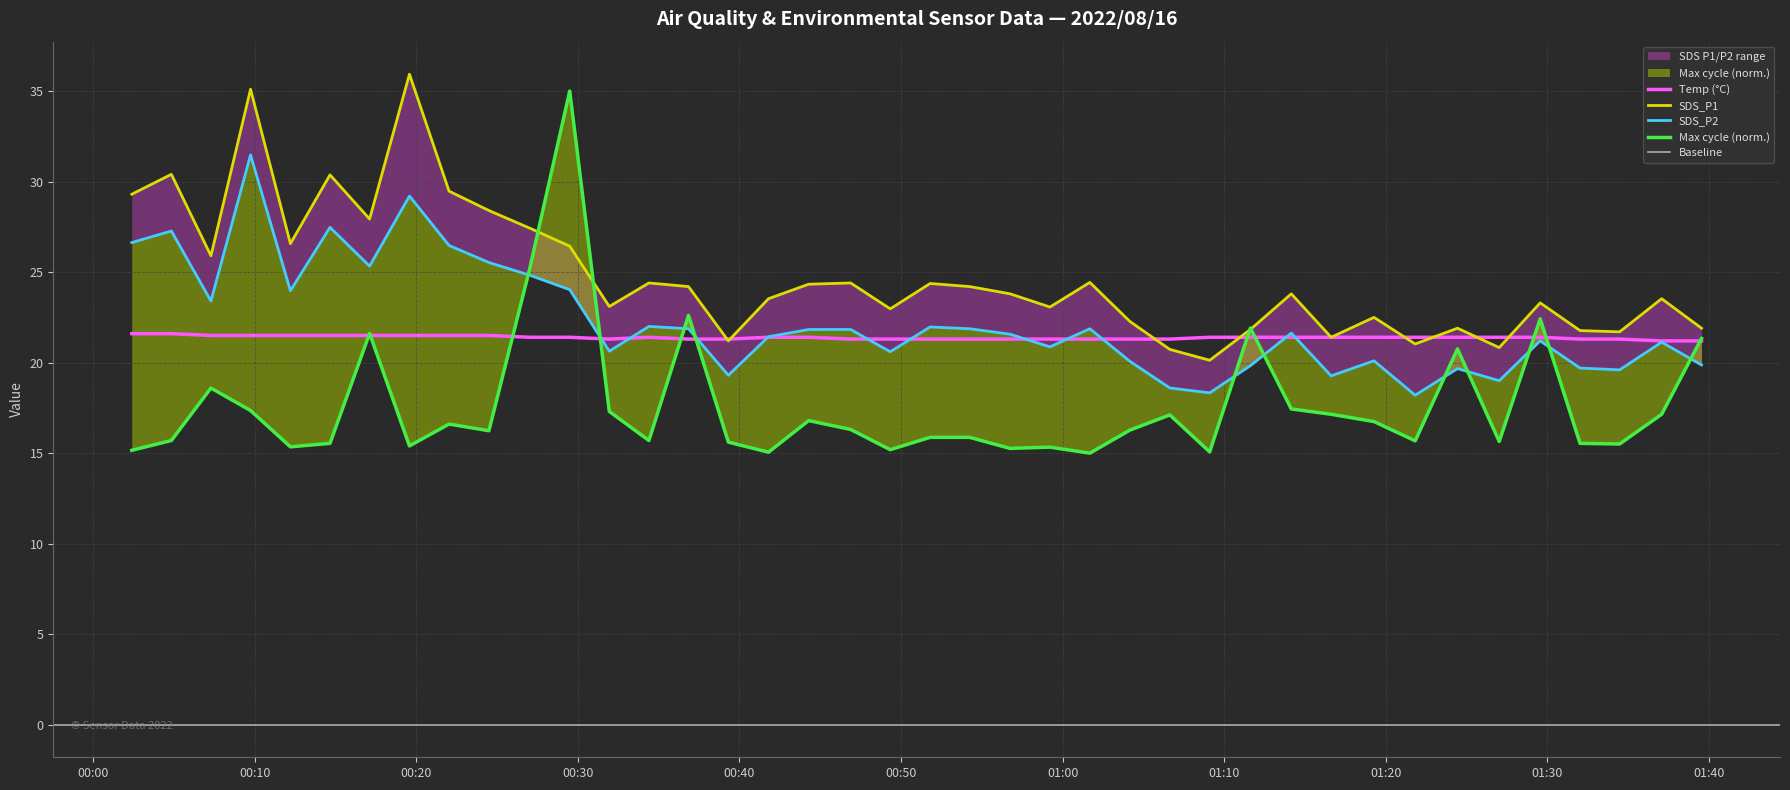

Which series has the widest spread of values?

Max_cycle